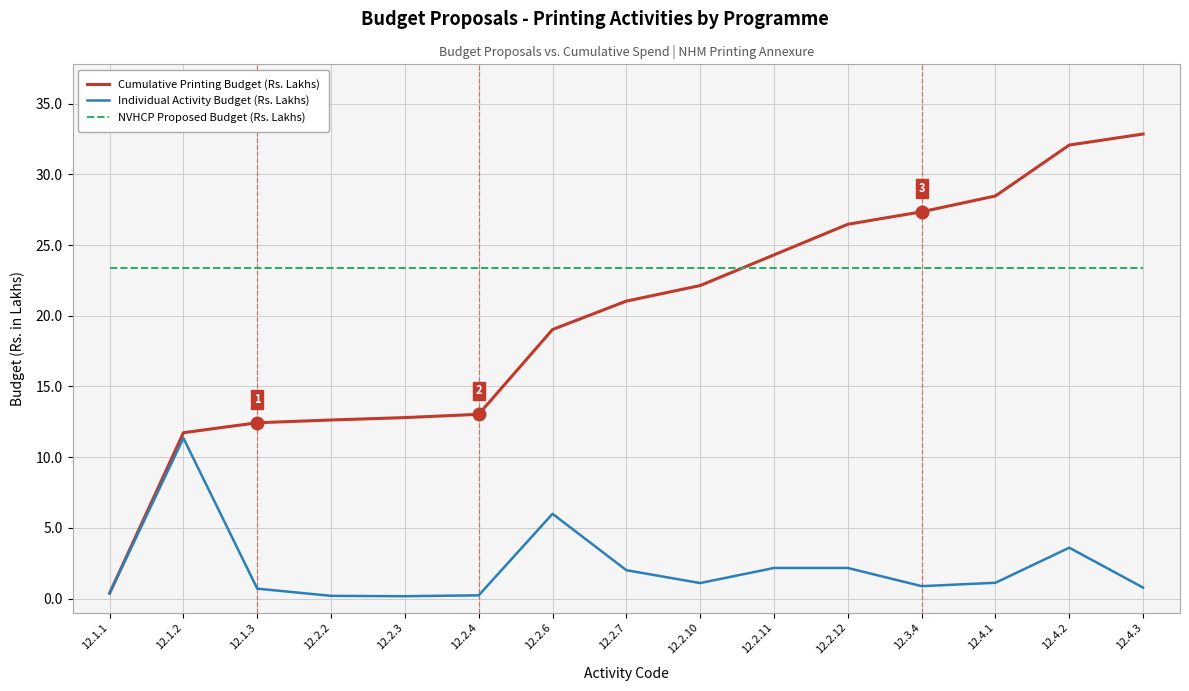

Which series changed the most between 12.2.4 and 12.2.11?

Cumulative Printing Budget (Rs. Lakhs)